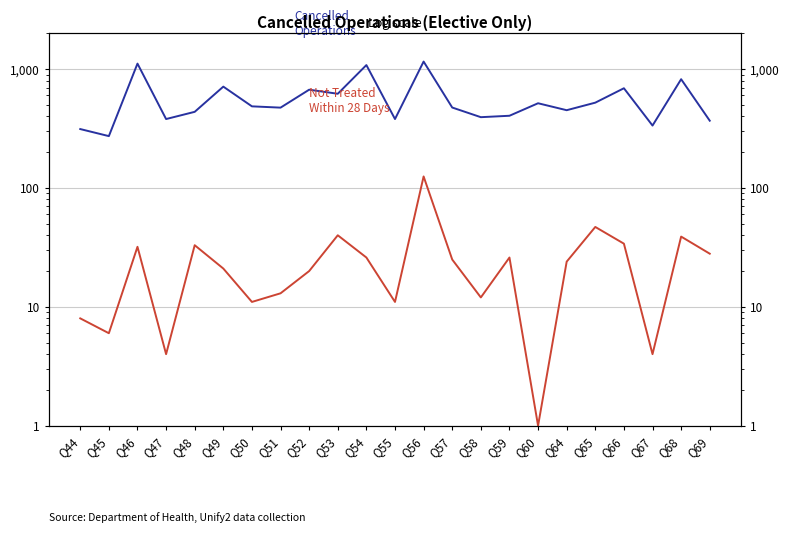

At which category is the sum across all series the highest?

Q56